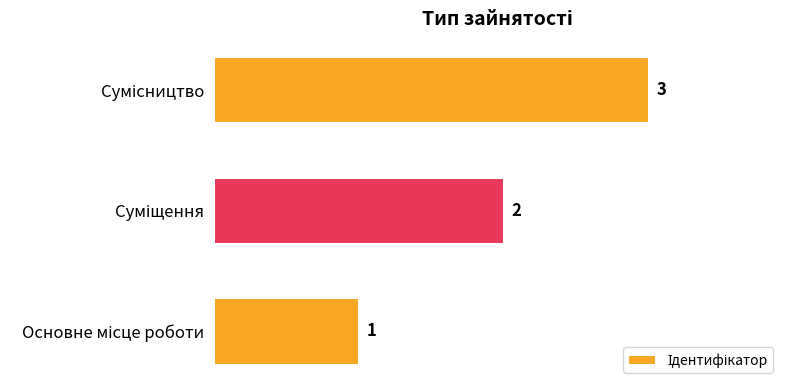

Does the chart contain any negative values?

No